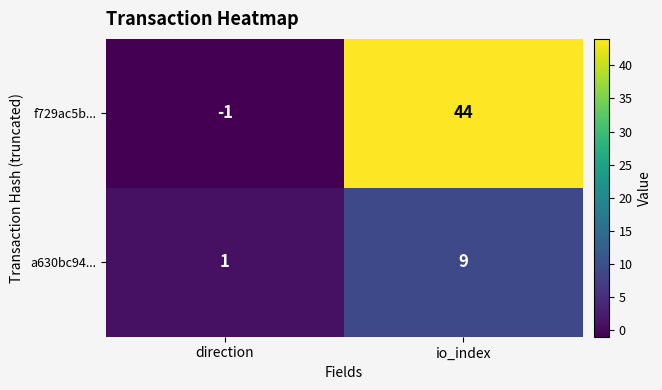

True or false: a630bc94... has a value of 1 at direction.

True